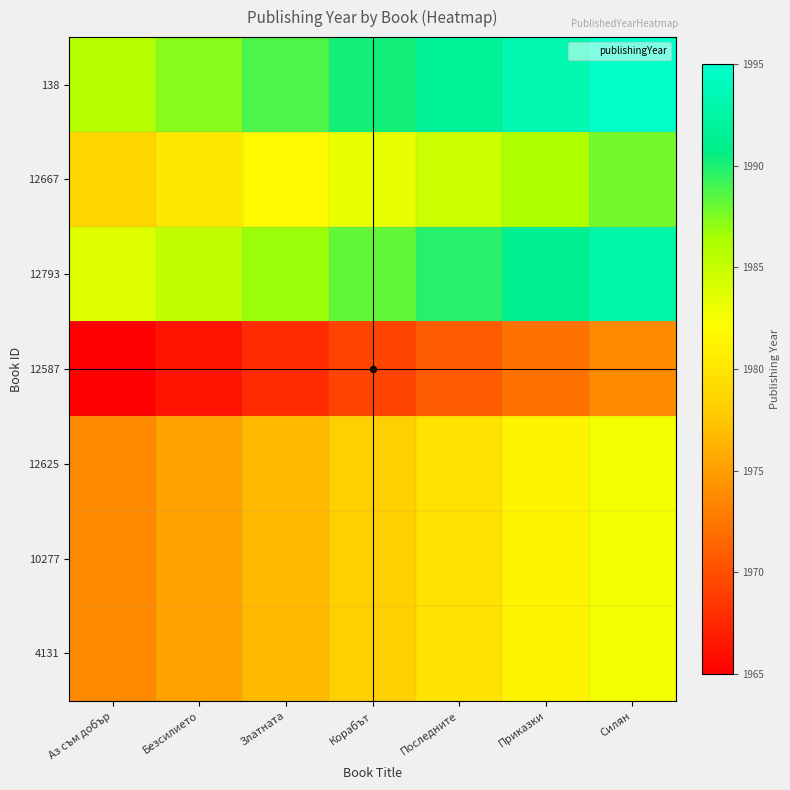

Reading right to left, list all the values displayed in this chart.

138: Силян=1994.8	Приказки=1993.2	Последните=1991.8	Корабът=1990.2	Златната=1988.8	Безсилието=1987.2	Аз съм добър=1985.8
12667: Силян=1987.8	Приказки=1986.2	Последните=1984.8	Корабът=1983.2	Златната=1981.8	Безсилието=1980.2	Аз съм добър=1978.8
12793: Силян=1992.8	Приказки=1991.2	Последните=1989.8	Корабът=1988.2	Златната=1986.8	Безсилието=1985.2	Аз съм добър=1983.8
12587: Силян=1973.8	Приказки=1972.2	Последните=1970.8	Корабът=1969.2	Златната=1967.8	Безсилието=1966.2	Аз съм добър=1964.8
12625: Силян=1982.8	Приказки=1981.2	Последните=1979.8	Корабът=1978.2	Златната=1976.8	Безсилието=1975.2	Аз съм добър=1973.8
10277: Силян=1982.8	Приказки=1981.2	Последните=1979.8	Корабът=1978.2	Златната=1976.8	Безсилието=1975.2	Аз съм добър=1973.8
4131: Силян=1982.8	Приказки=1981.2	Последните=1979.8	Корабът=1978.2	Златната=1976.8	Безсилието=1975.2	Аз съм добър=1973.8